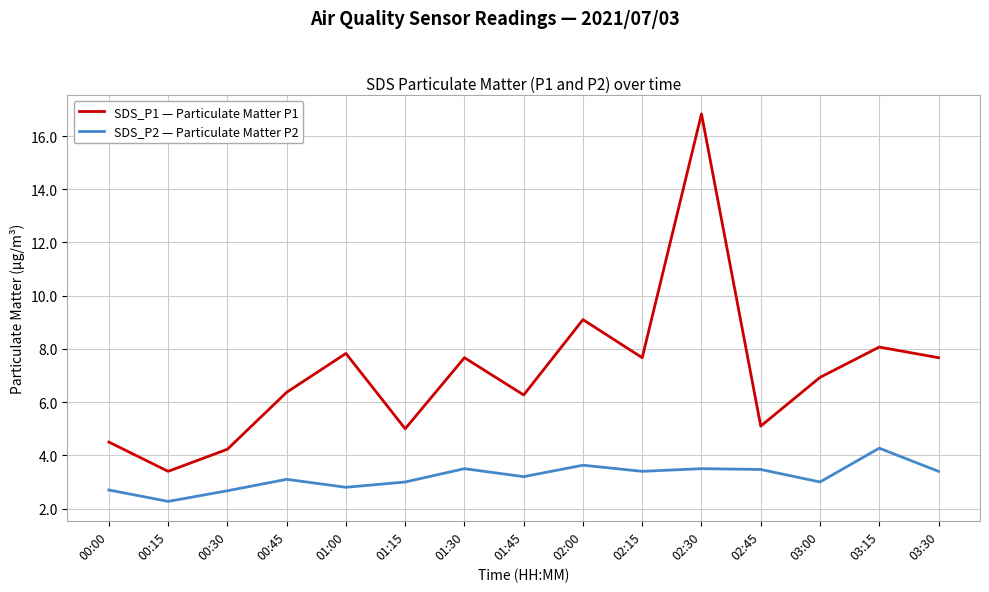

Does the chart display data point markers on the line(s)?

No